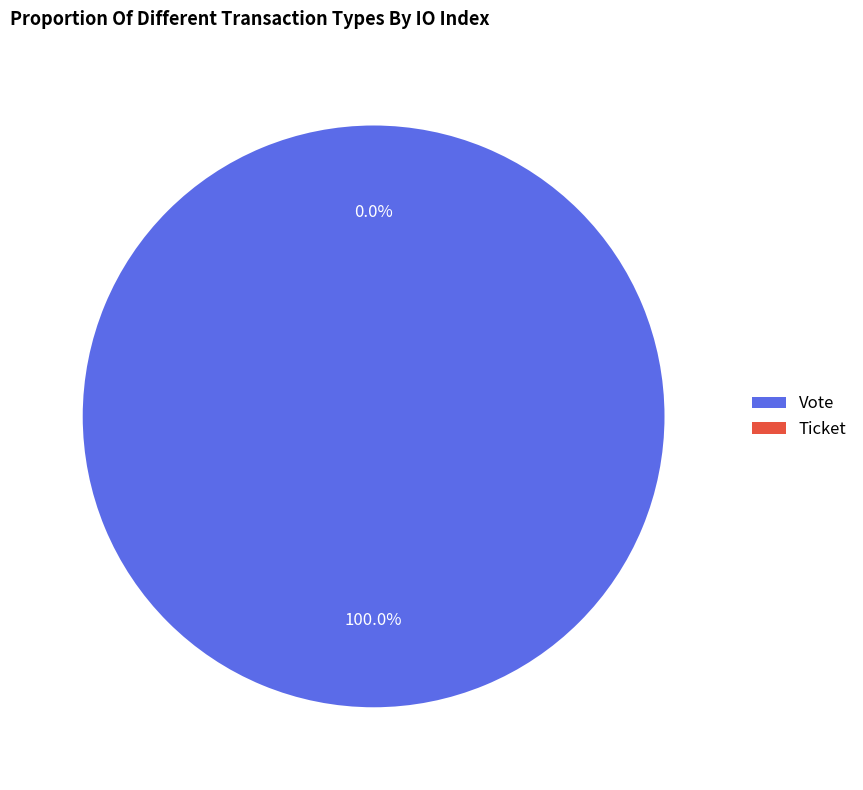

To the nearest percent, what portion does Vote (io_index=1) represent?

100%